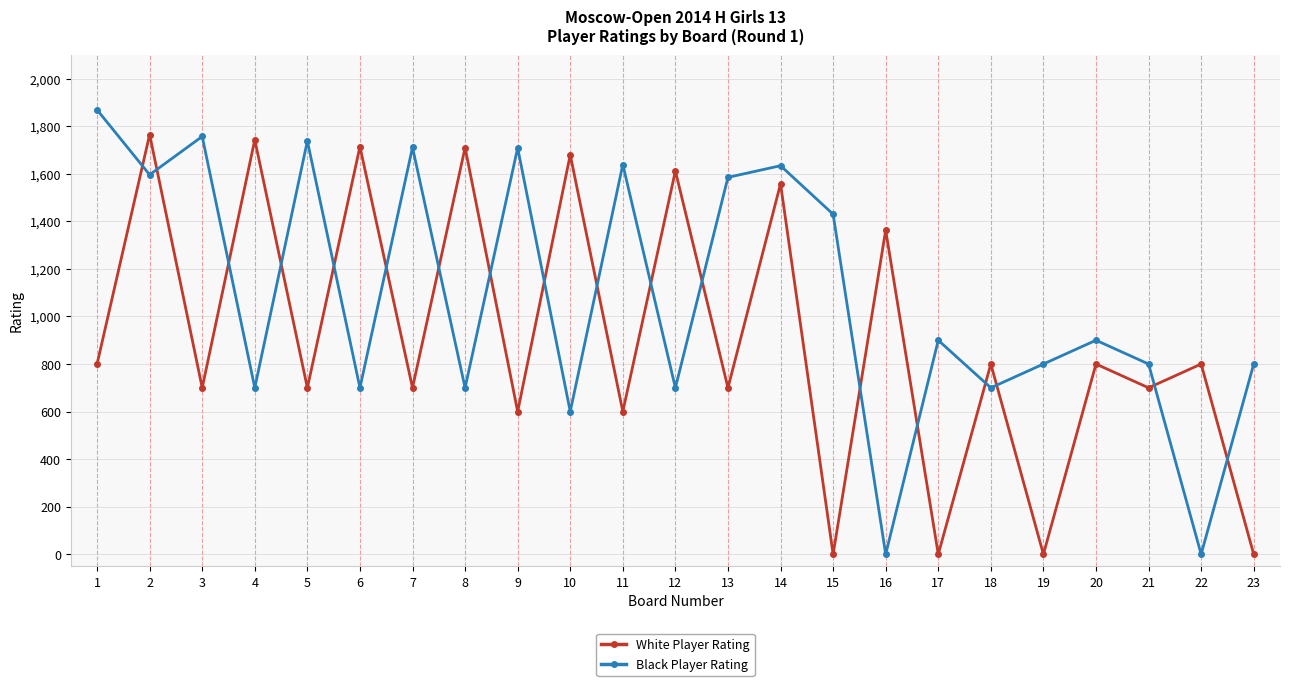

What is the sum of the White Player Rating values at 1 and 12?

2412